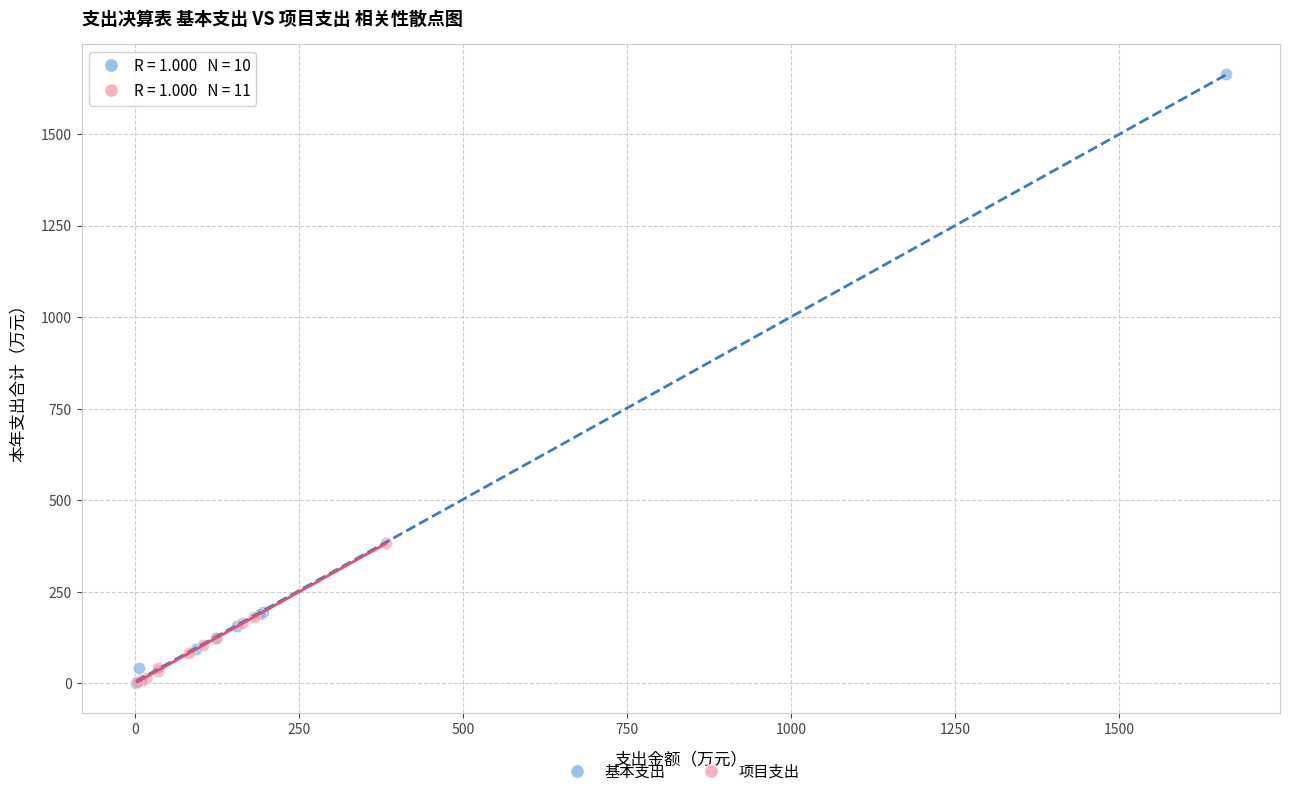

Which series has the largest Y range (max minus min)?

基本支出